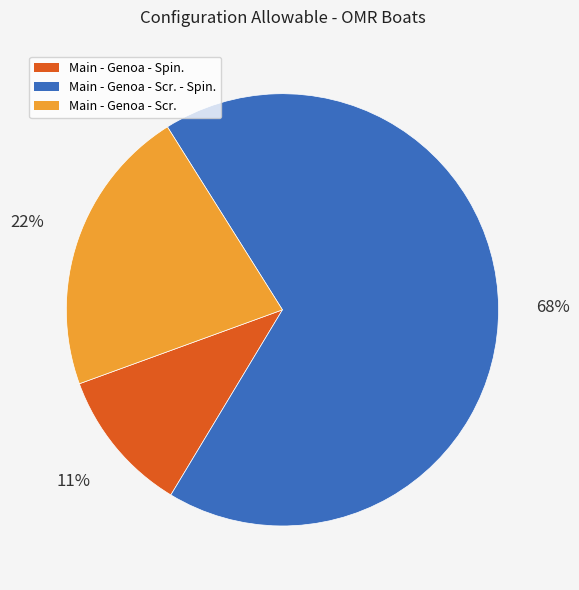

To the nearest percent, what is the average slice percentage?

33%